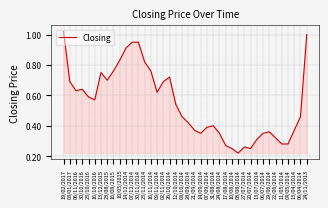

What position from the right is 28/09/2014?

20